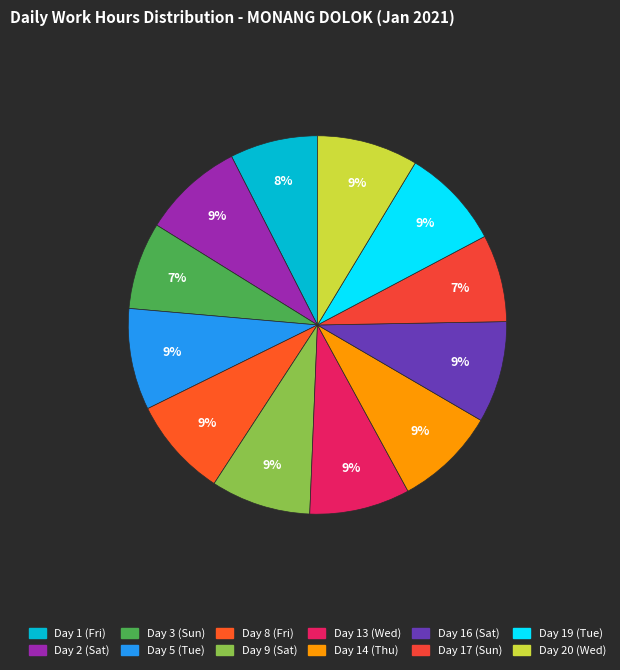

The Day 1 (Fri) slice represents 8% of the pie. True or false?

True